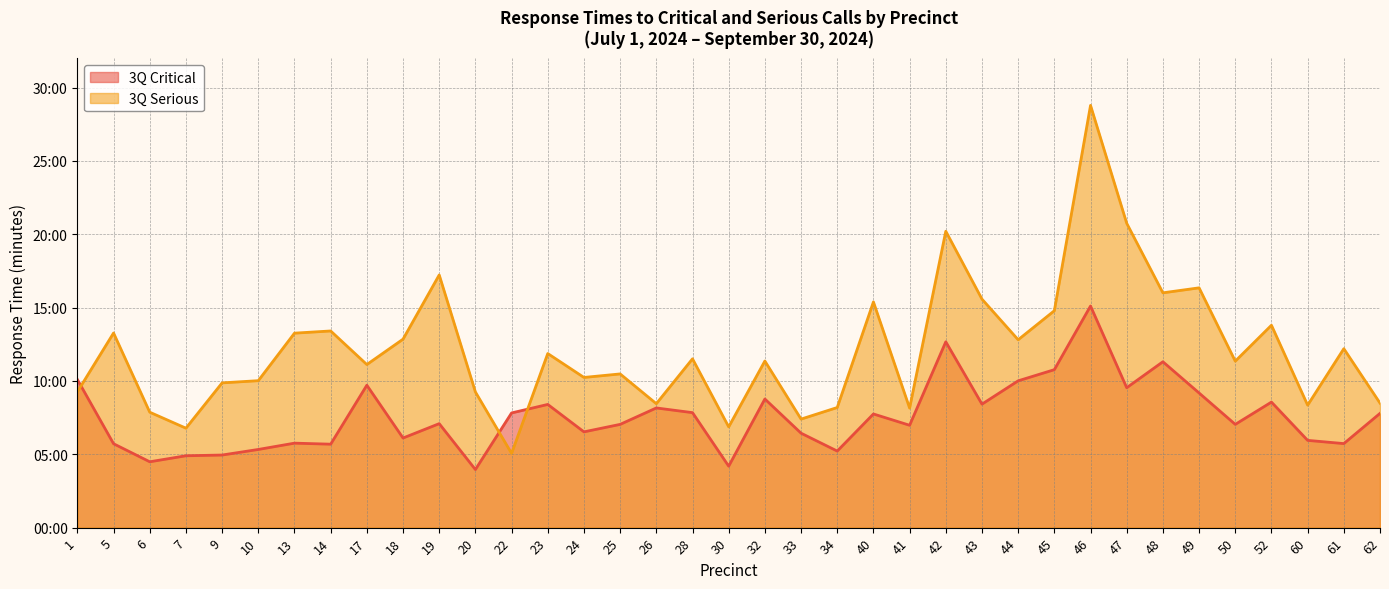

List the labels in order of 3Q Critical (min) value, largest first.

46, 42, 48, 45, 1, 44, 17, 47, 49, 32, 52, 43, 23, 26, 28, 22, 62, 40, 19, 25, 50, 41, 24, 33, 18, 60, 13, 61, 5, 14, 10, 34, 9, 7, 6, 30, 20